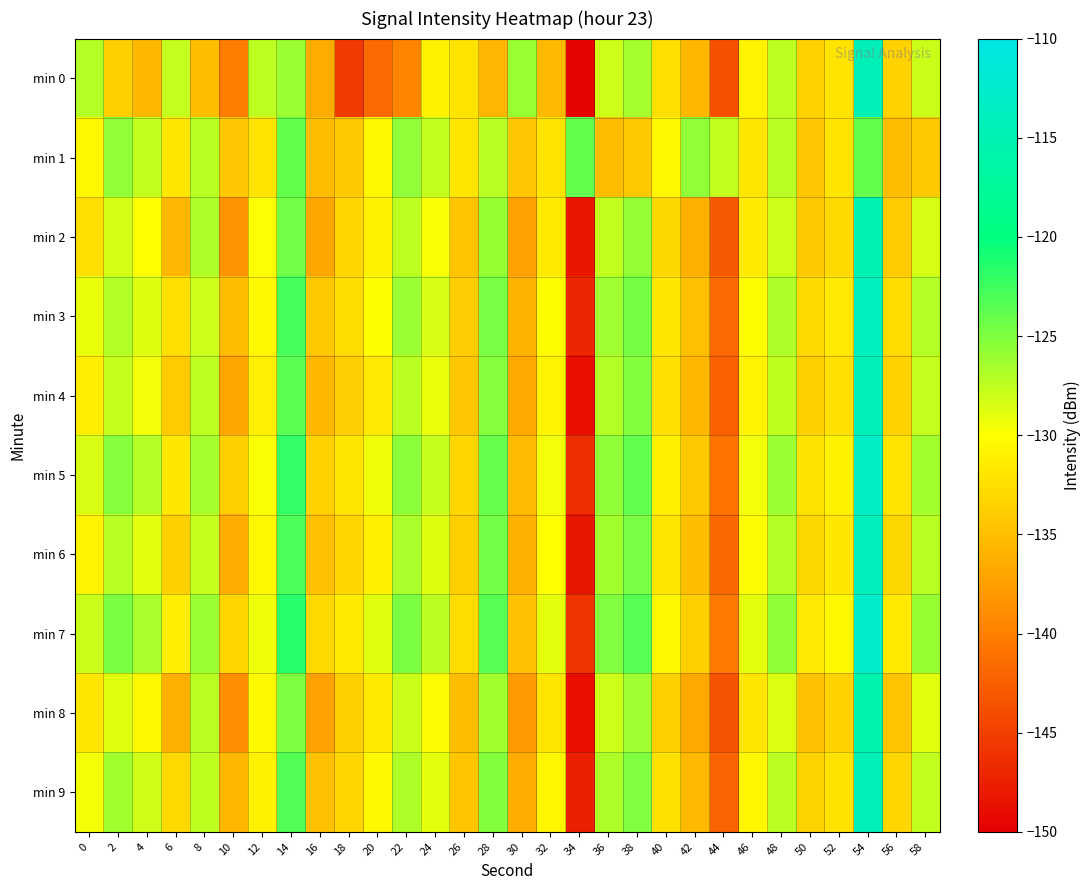

Count the number of data series in this chart.

10